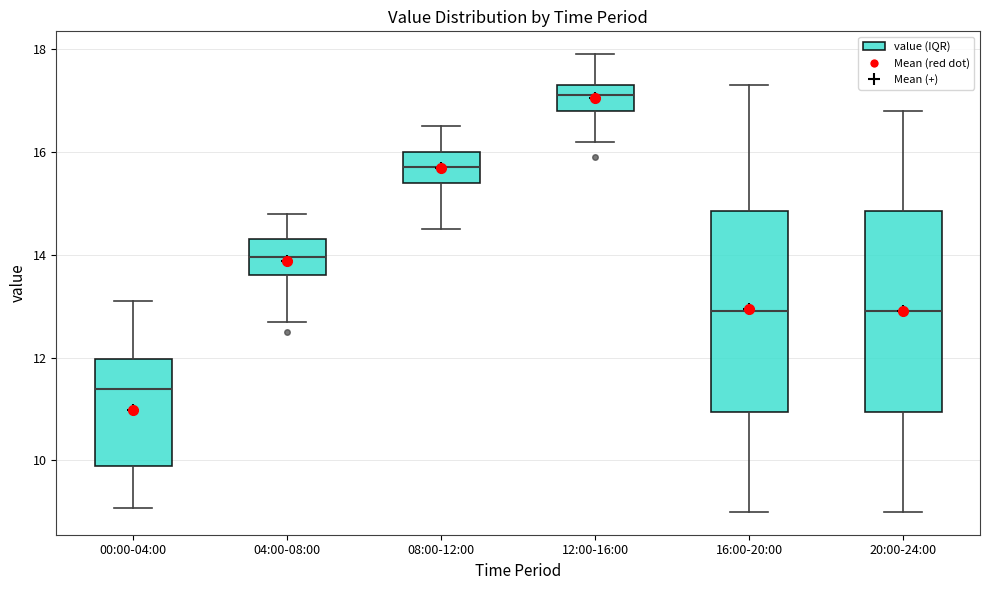

Reading left to right, read every box against the y-axis: the position of its median line, the range the box covers, and the ends of its whiskers. The values are not printed on the chart, so give them approximately, as read against the axis.

00:00-04:00: median 11.4, box 9.8 to 12.0, whiskers 9.0 to 13.2
04:00-08:00: median 14.0, box 13.6 to 14.4, whiskers 12.8 to 14.8
08:00-12:00: median 15.8, box 15.4 to 16.0, whiskers 14.6 to 16.6
12:00-16:00: median 17.2, box 16.8 to 17.4, whiskers 16.2 to 18.0
16:00-20:00: median 13.0, box 11.0 to 14.8, whiskers 9.0 to 17.4
20:00-24:00: median 13.0, box 11.0 to 14.8, whiskers 9.0 to 16.8